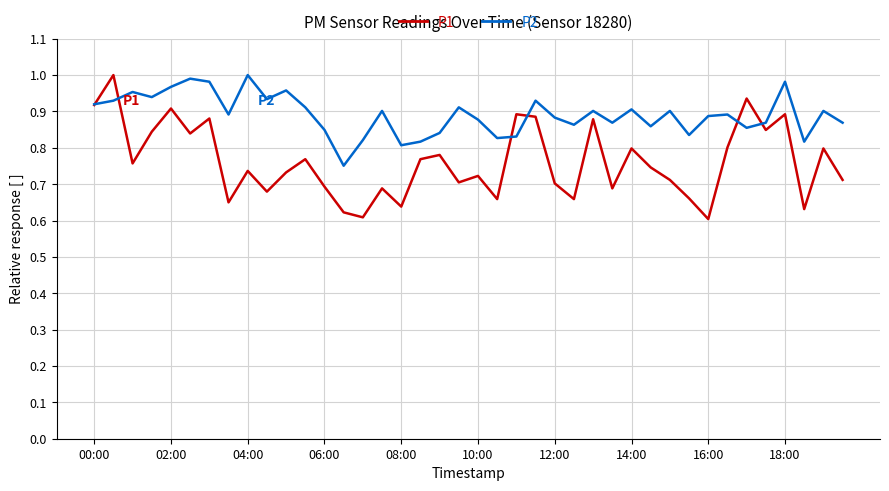

How many interior local valleys does the P1 series have?

13